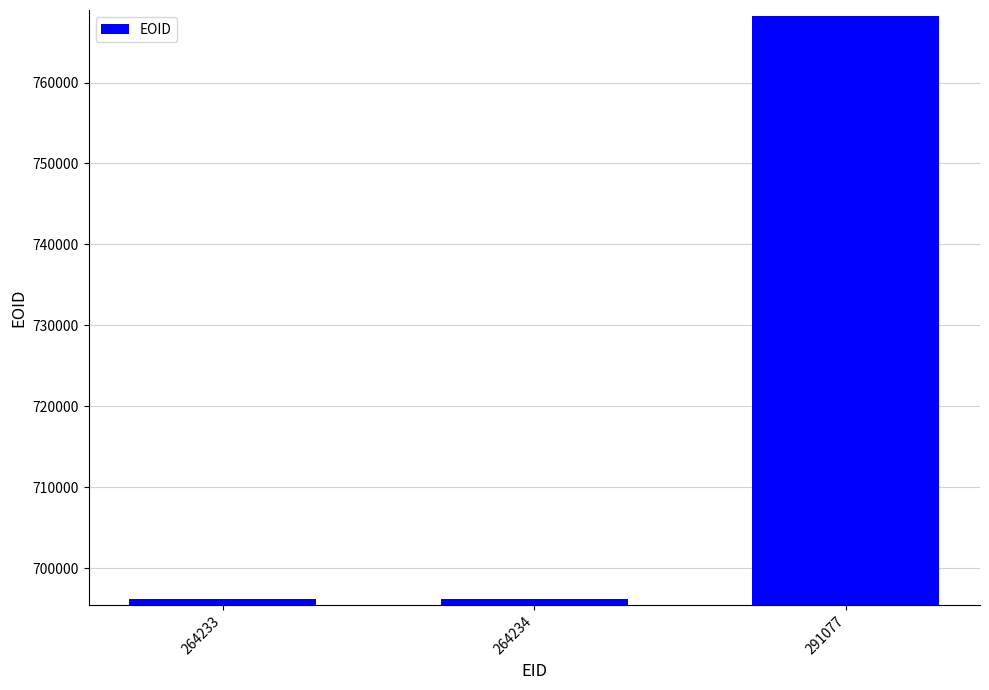

Where is the data nearest to the value 732155?

264234